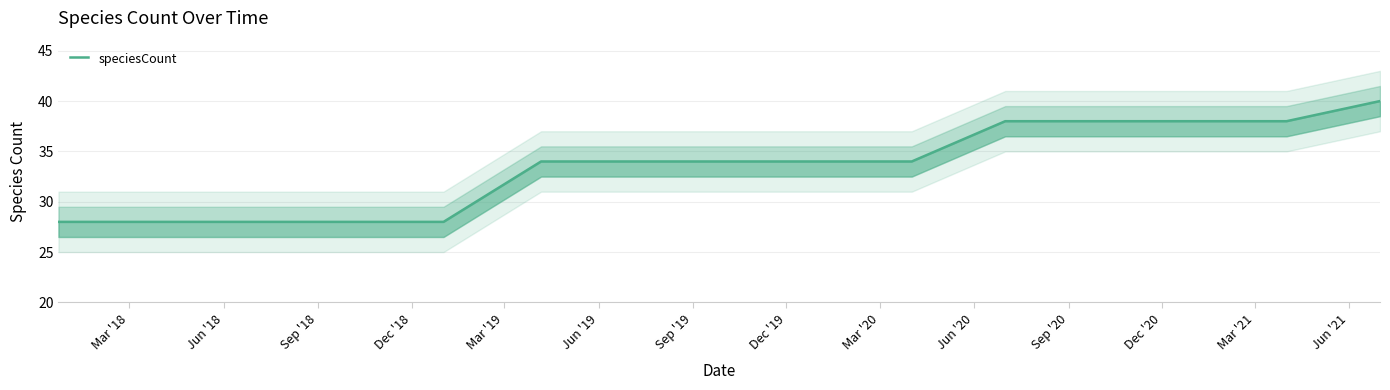

Reading left to right, what are all the values shown in this chart?

28	28	28	28	28	34	34	34	34	34	38	38	38	38	40